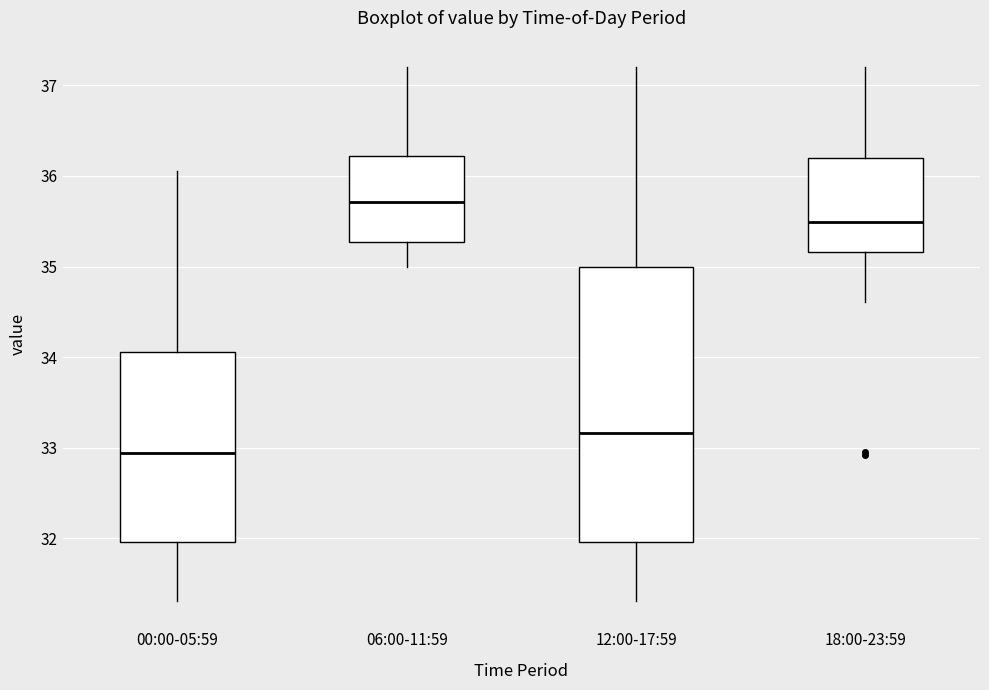

Reading left to right, transcribe this box plot: for each box, give where its median line is, the range the box spans, and where its two whiskers end, as read against the y-axis. The values are not printed on the chart, so give them approximately, as read against the axis.

00:00-05:59: median 32.9, box 32.0 to 34.1, whiskers 31.3 to 36.1
06:00-11:59: median 35.7, box 35.3 to 36.2, whiskers 35.0 to 37.2
12:00-17:59: median 33.2, box 32.0 to 35.0, whiskers 31.3 to 37.2
18:00-23:59: median 35.5, box 35.2 to 36.2, whiskers 34.6 to 37.2